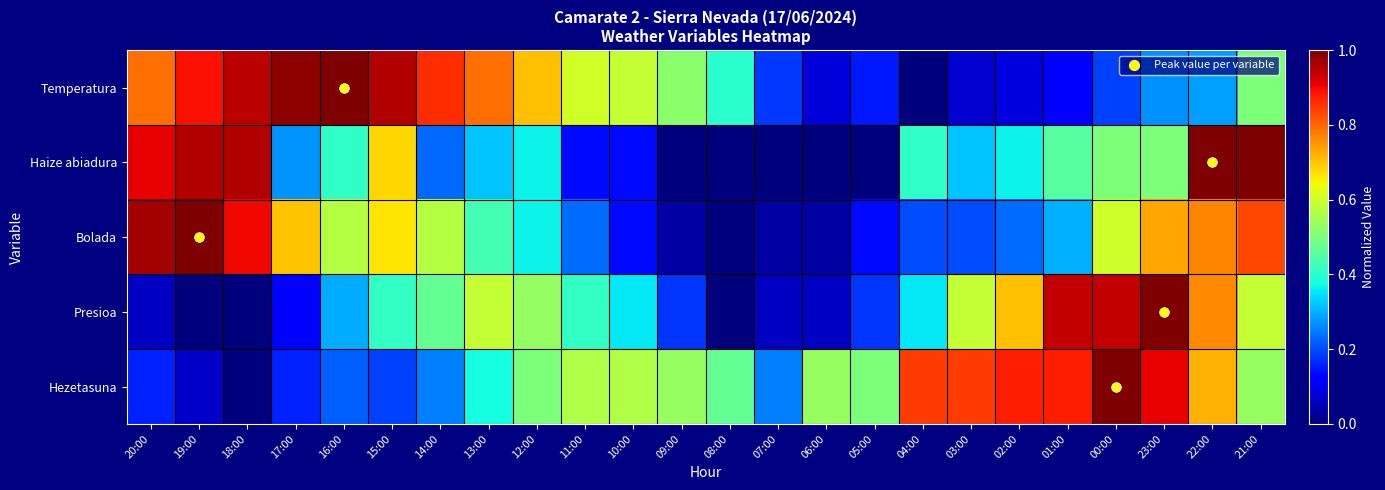

Reading left to right, list all the values displayed in this chart.

Temperatura: 20:00=0.8	19:00=0.9	18:00=0.9	17:00=1.0	16:00=1.0	15:00=1.0	14:00=0.9	13:00=0.8	12:00=0.7	11:00=0.6	10:00=0.6	09:00=0.5	08:00=0.4	07:00=0.2	06:00=0.1	05:00=0.1	04:00=0.0	03:00=0.1	02:00=0.1	01:00=0.1	00:00=0.2	23:00=0.3	22:00=0.3	21:00=0.5
Haize abiadura: 20:00=0.9	19:00=1.0	18:00=1.0	17:00=0.3	16:00=0.4	15:00=0.7	14:00=0.2	13:00=0.3	12:00=0.4	11:00=0.1	10:00=0.1	09:00=0.0	08:00=0.0	07:00=0.0	06:00=0.0	05:00=0.0	04:00=0.4	03:00=0.3	02:00=0.4	01:00=0.5	00:00=0.5	23:00=0.5	22:00=1.0	21:00=1.0
Bolada: 20:00=1.0	19:00=1.0	18:00=0.9	17:00=0.7	16:00=0.6	15:00=0.7	14:00=0.6	13:00=0.4	12:00=0.4	11:00=0.2	10:00=0.1	09:00=0.0	08:00=0.0	07:00=0.0	06:00=0.0	05:00=0.1	04:00=0.2	03:00=0.2	02:00=0.2	01:00=0.3	00:00=0.6	23:00=0.7	22:00=0.8	21:00=0.8
Presioa: 20:00=0.1	19:00=0.0	18:00=0.0	17:00=0.1	16:00=0.3	15:00=0.4	14:00=0.5	13:00=0.6	12:00=0.5	11:00=0.4	10:00=0.4	09:00=0.2	08:00=0.0	07:00=0.1	06:00=0.1	05:00=0.2	04:00=0.4	03:00=0.6	02:00=0.7	01:00=0.9	00:00=0.9	23:00=1.0	22:00=0.8	21:00=0.6
Hezetasuna: 20:00=0.2	19:00=0.1	18:00=0.0	17:00=0.2	16:00=0.2	15:00=0.2	14:00=0.2	13:00=0.4	12:00=0.5	11:00=0.6	10:00=0.6	09:00=0.5	08:00=0.5	07:00=0.2	06:00=0.5	05:00=0.5	04:00=0.8	03:00=0.8	02:00=0.9	01:00=0.9	00:00=1.0	23:00=0.9	22:00=0.7	21:00=0.5